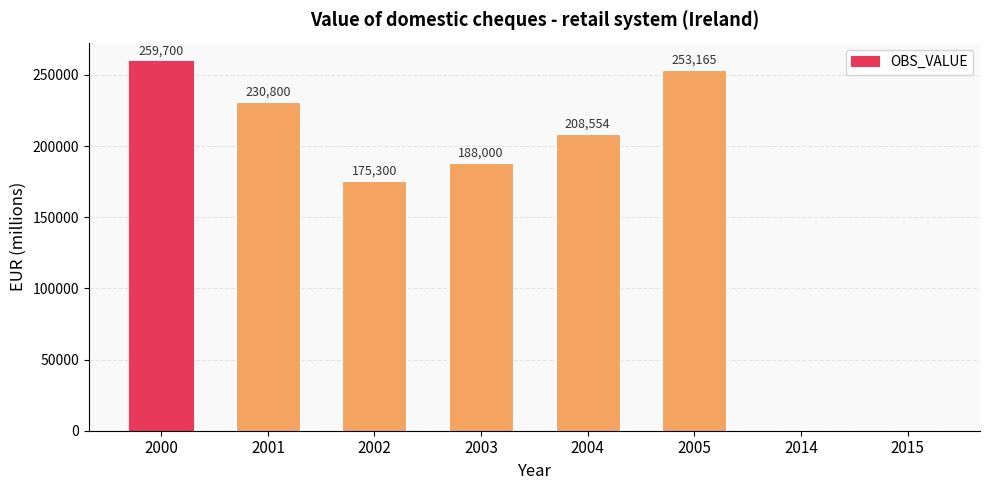

Read the value at 2005.

253164.5